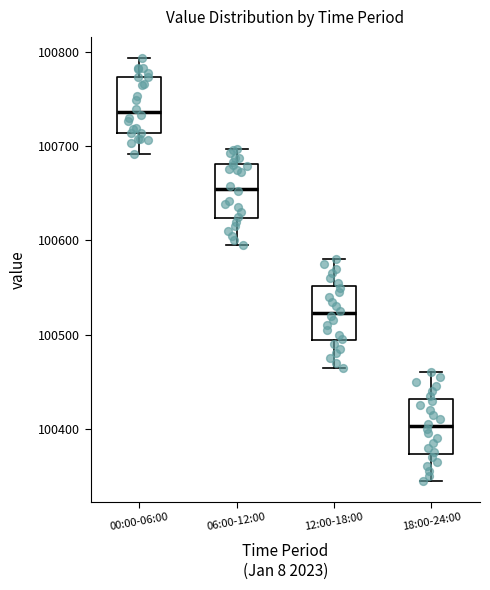

Reading left to right, transcribe this box plot: for each box, give where its median line is, the range the box spans, and where its two whiskers end, as read against the y-axis. The values are not printed on the chart, so give them approximately, as read against the axis.

00:00-06:00: median 100740, box 100710 to 100770, whiskers 100690 to 100790
06:00-12:00: median 100650, box 100620 to 100680, whiskers 100600 to 100700
12:00-18:00: median 100520, box 100490 to 100550, whiskers 100470 to 100580
18:00-24:00: median 100400, box 100370 to 100430, whiskers 100350 to 100460